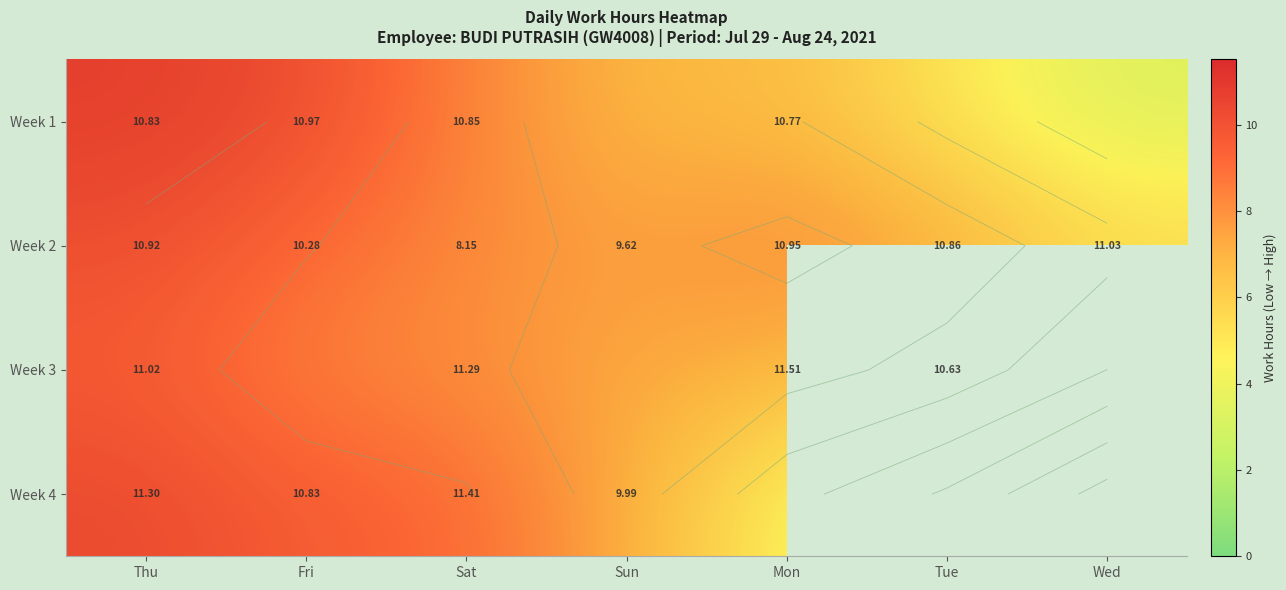

What is the total value across all series at Fri?

37.2